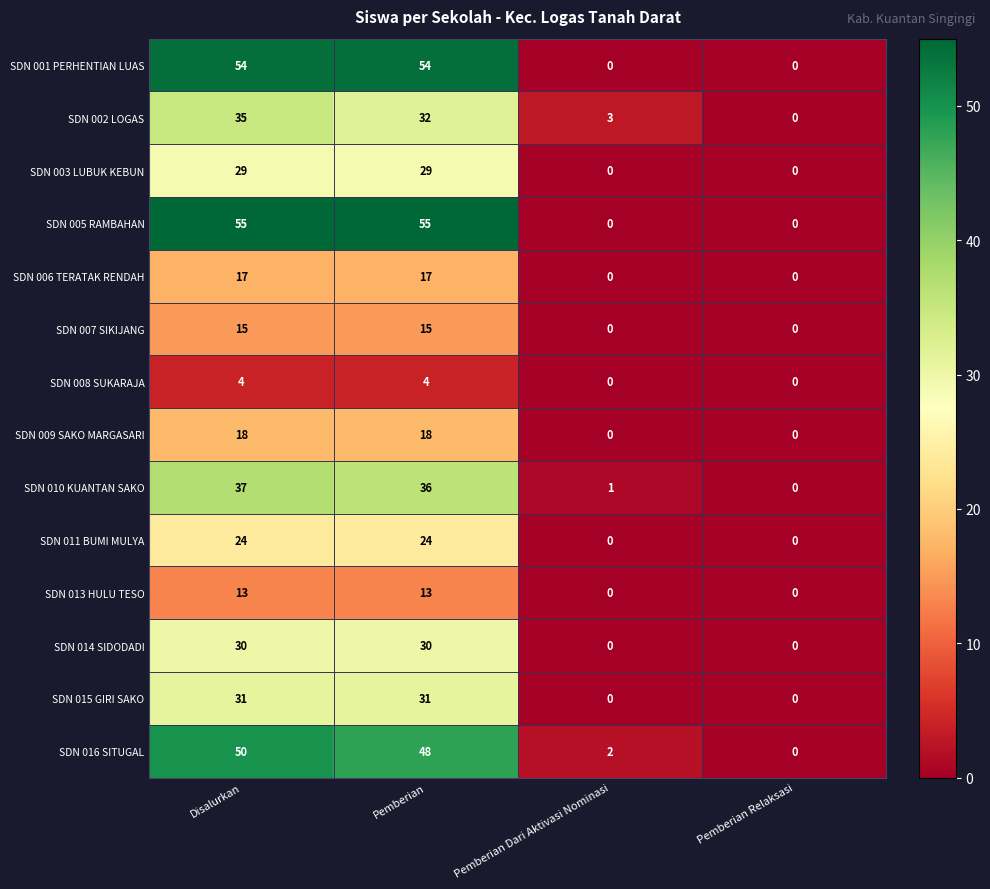

What is the difference between the maximum and minimum values in the SDN 011 BUMI MULYA series?

24